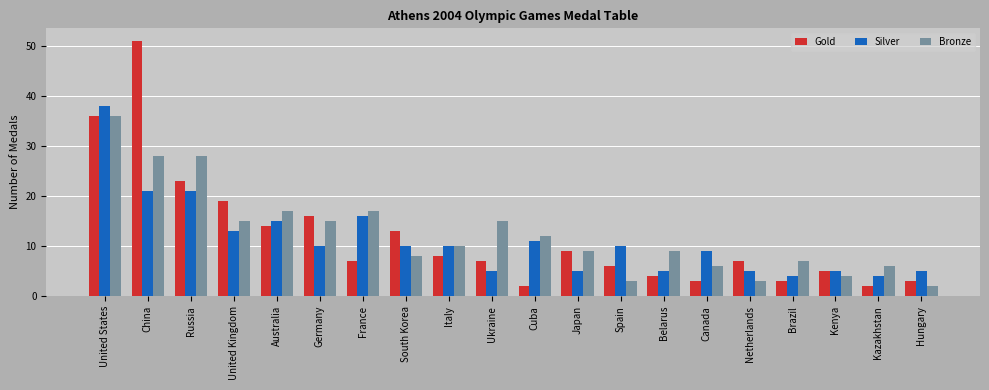

Which category has the highest value in the Silver series?

United States